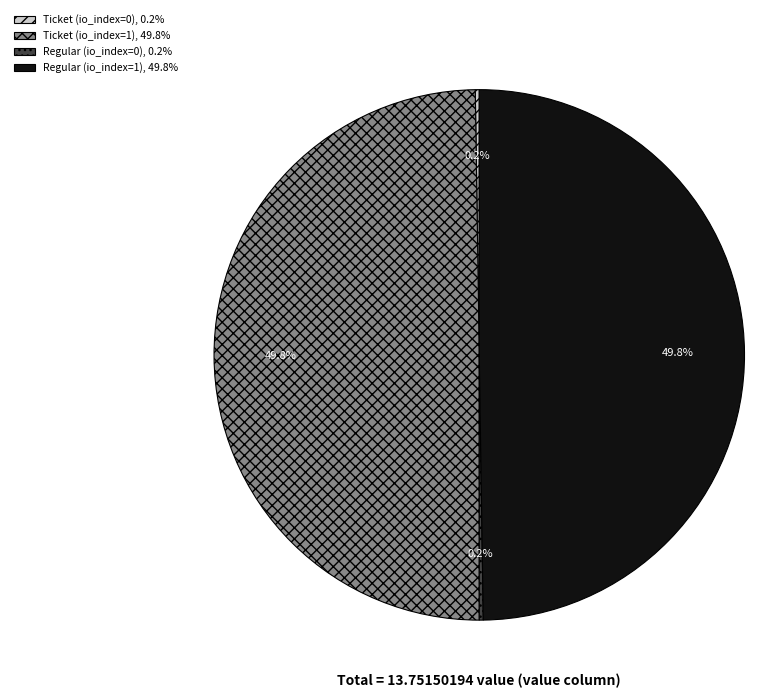

To the nearest percent, what portion does Ticket (io_index=1) represent?

50%